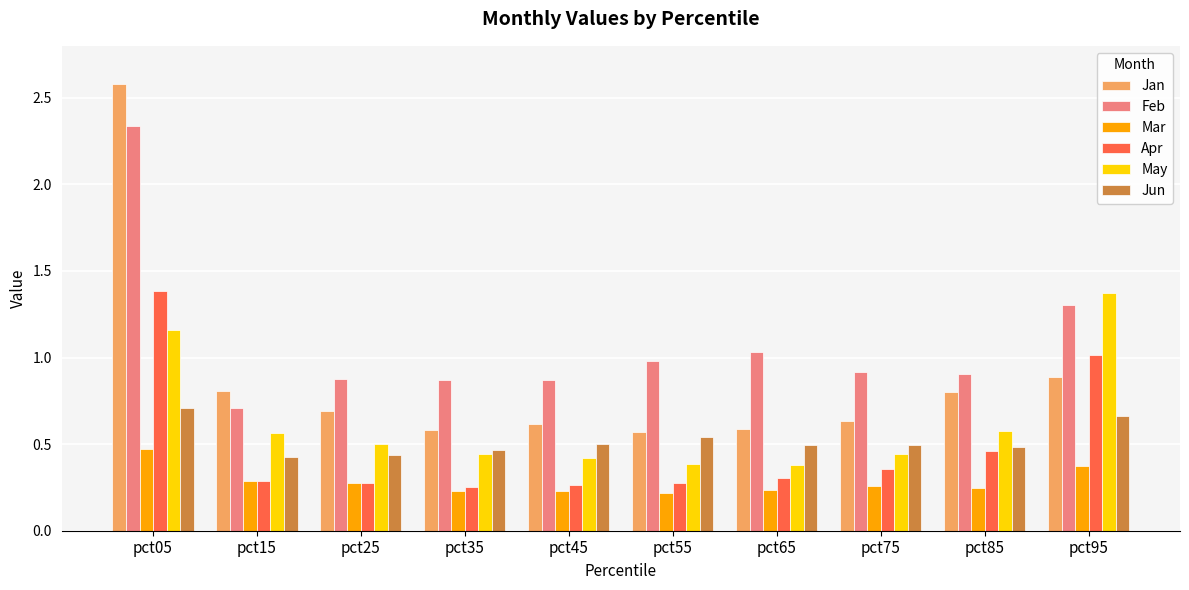

Which series has the largest range (max minus min)?

Jan